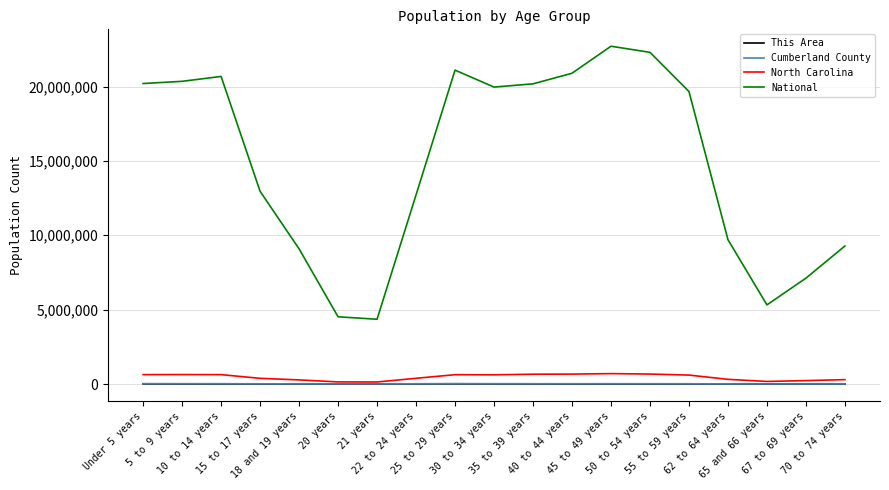

Is the value of National at 50 to 54 years greater than the value of This Area at 35 to 39 years?

Yes